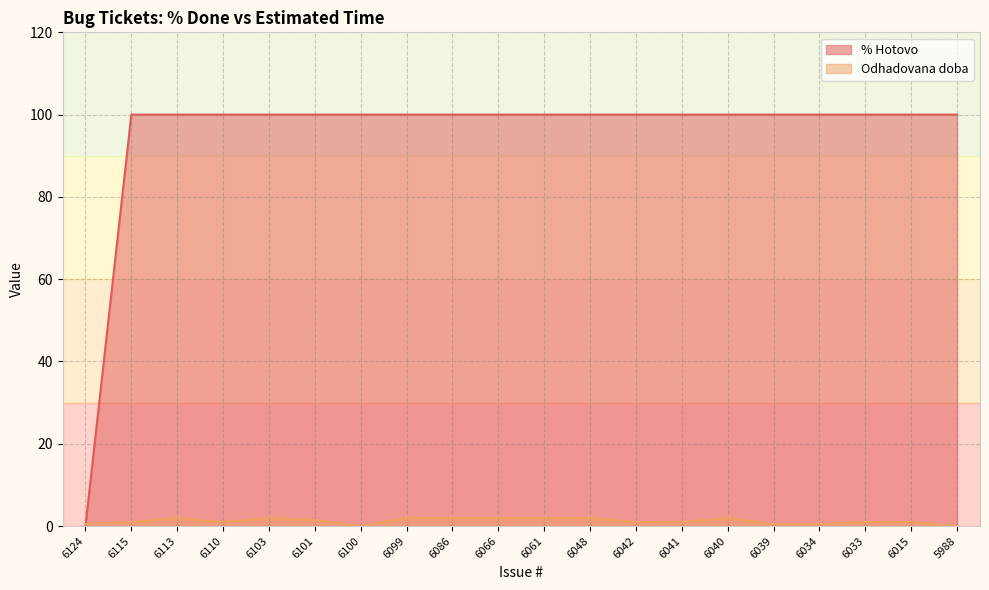

Between 6033 and 5988, which series saw the biggest shift?

Odhadovana doba